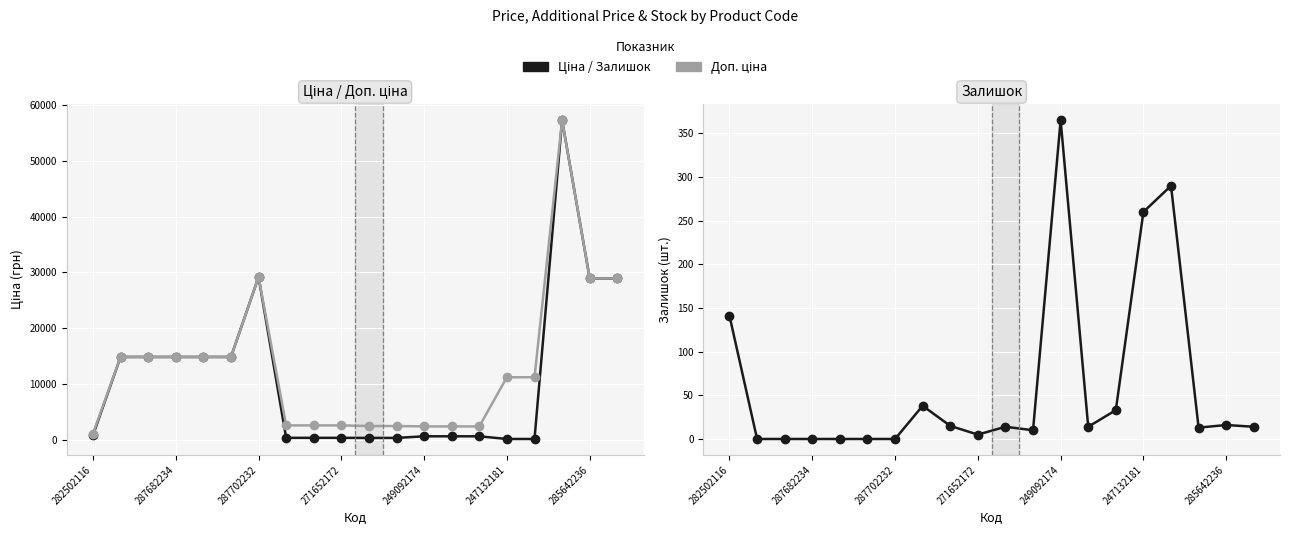

Is this an area chart (filled region under the line)?

No